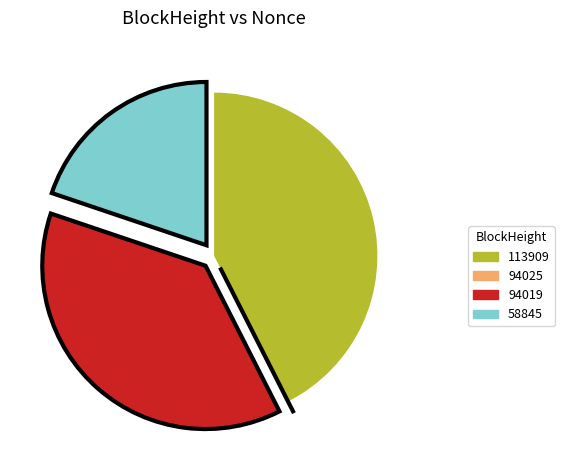

Which category has the biggest portion of the pie?

113909